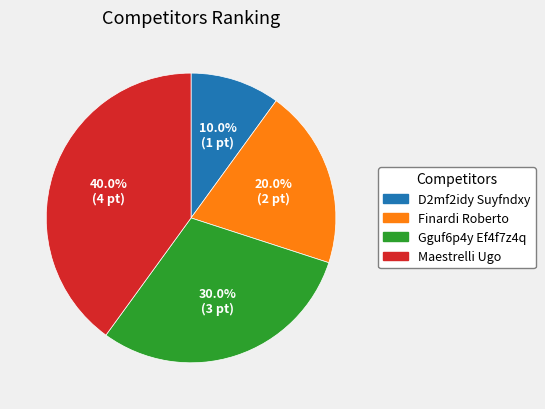

Does D2mf2idy Suyfndxy account for over 50% of the chart?

No